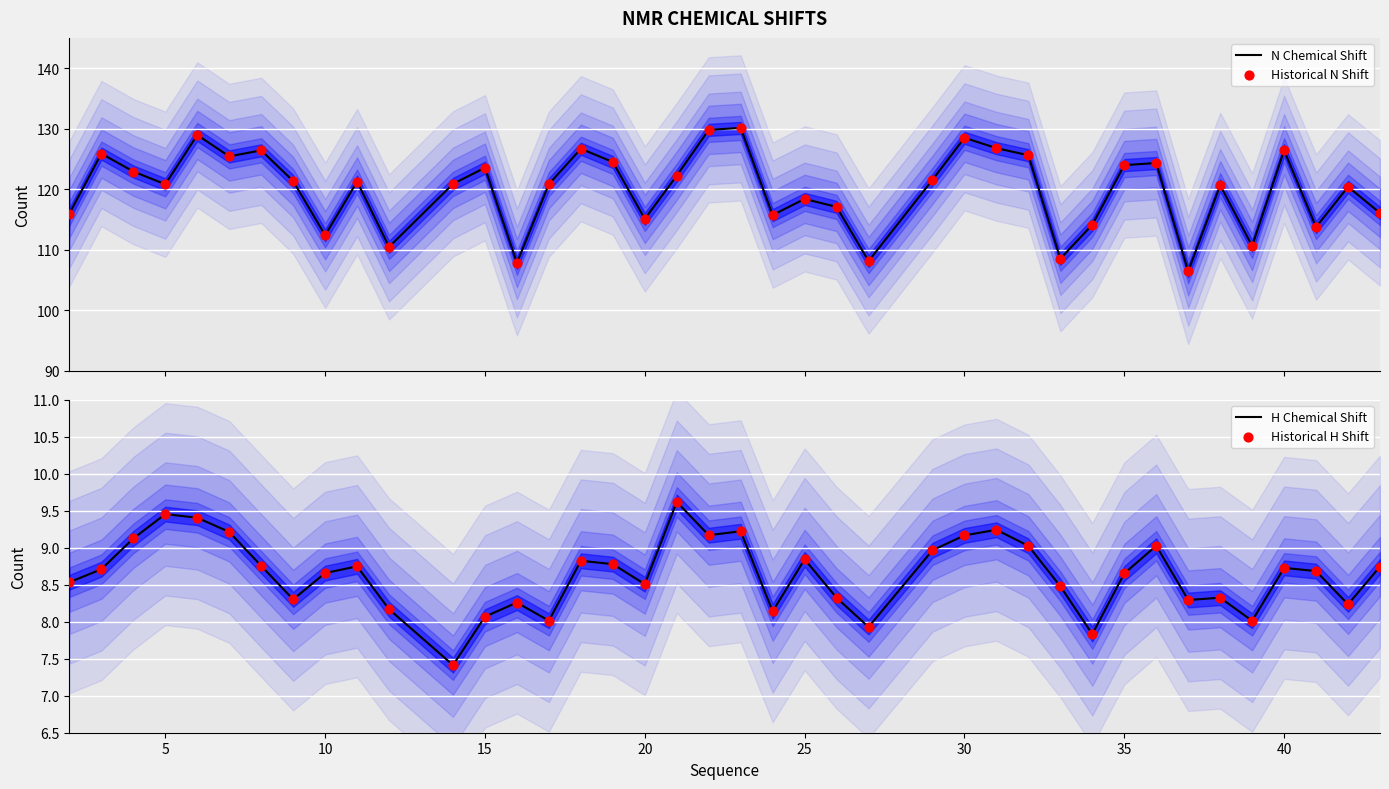

What is the maximum value for N Chemical Shift?

130.1